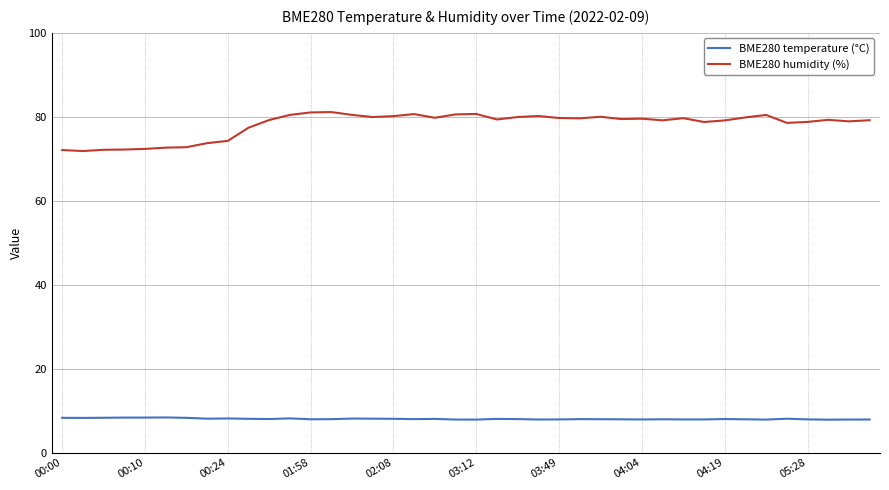

Which series has the largest total across all categories?

BME280 humidity (%)